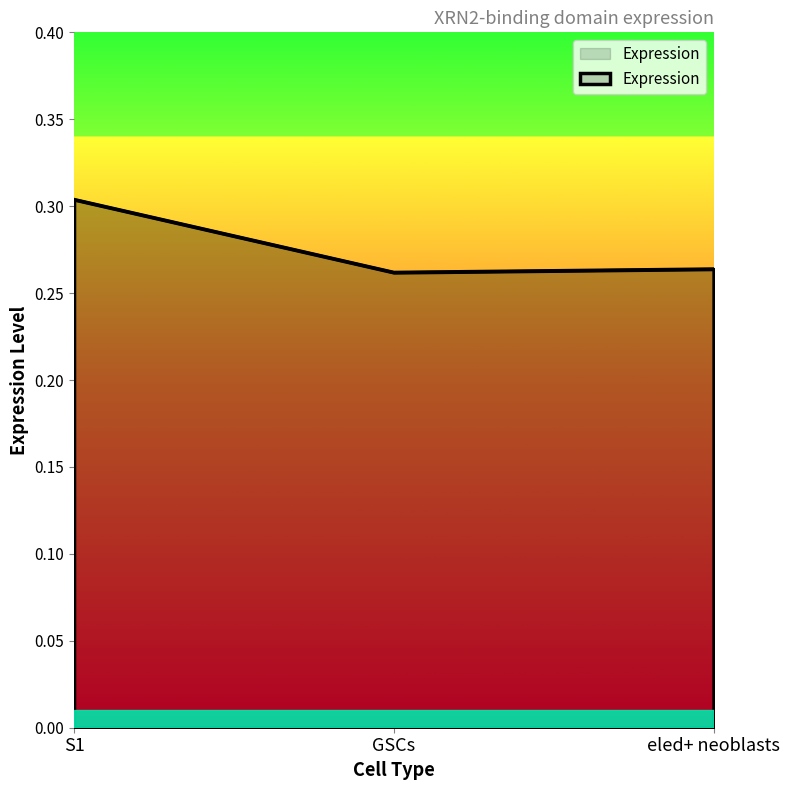

The chart shows a value of 0.3 at eled+ neoblasts. True or false?

True